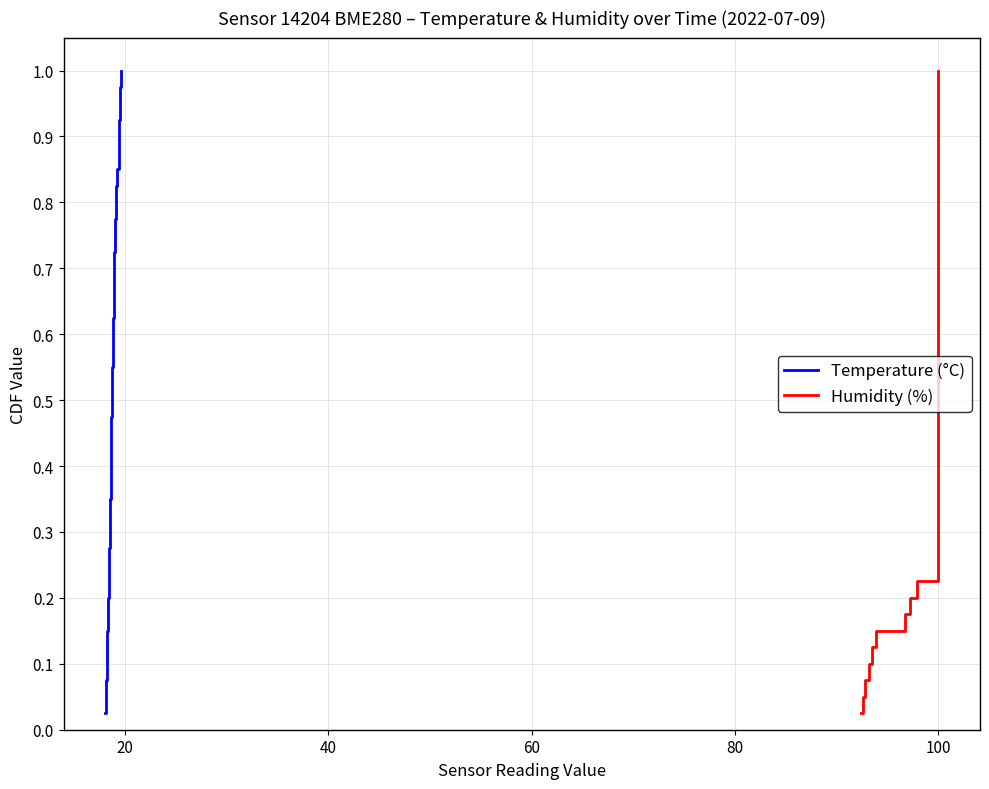

True or false: Humidity (%) has a value of 0.6 at 100.

False